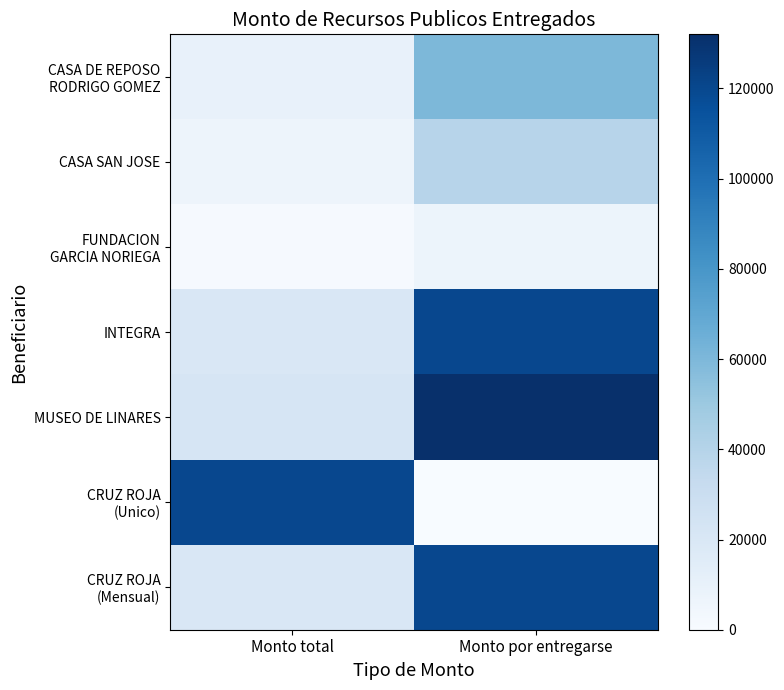

What is the total value across all series at Monto por entregarse?

478200